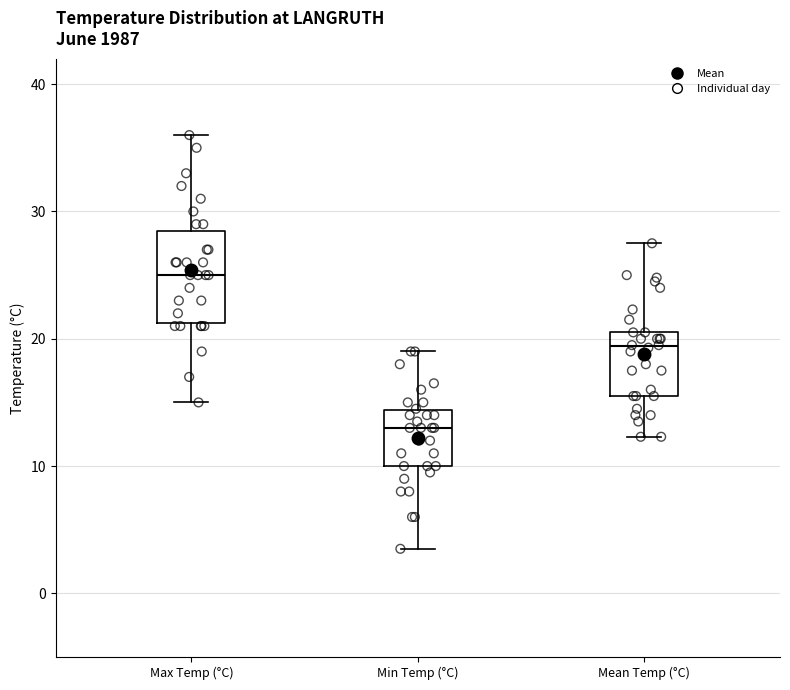

Reading left to right, read every box against the y-axis: the position of its median line, the range the box covers, and the ends of its whiskers. The values are not printed on the chart, so give them approximately, as read against the axis.

Max Temp (°C): median 25, box 21 to 29, whiskers 15 to 36
Min Temp (°C): median 13, box 10 to 14, whiskers 4 to 19
Mean Temp (°C): median 19, box 16 to 21, whiskers 12 to 28